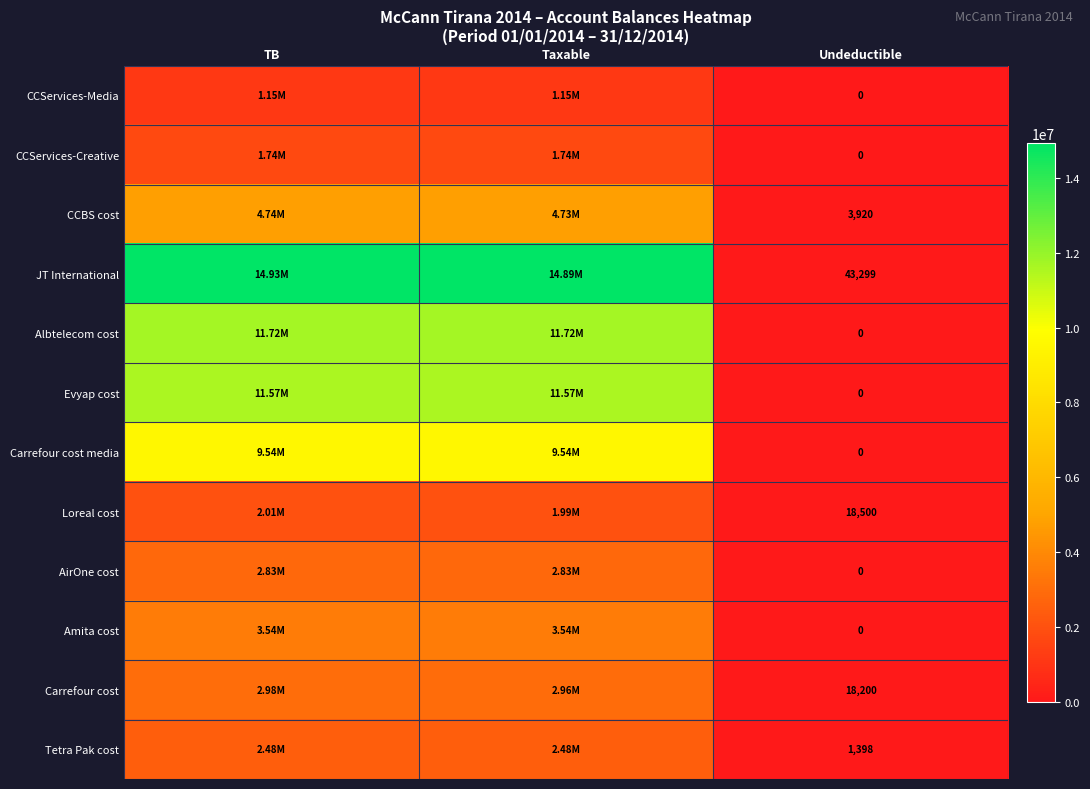

What is the total value across all series at Taxable?

69139889.5